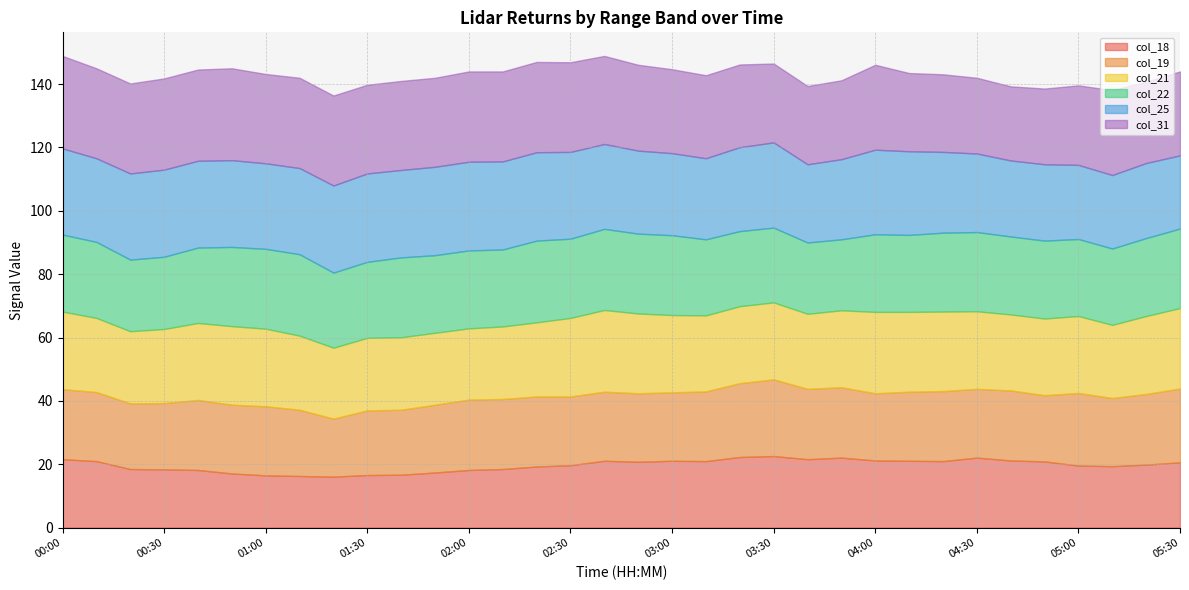

What is the value of the col_19 point at the 22nd from the left?

24.2